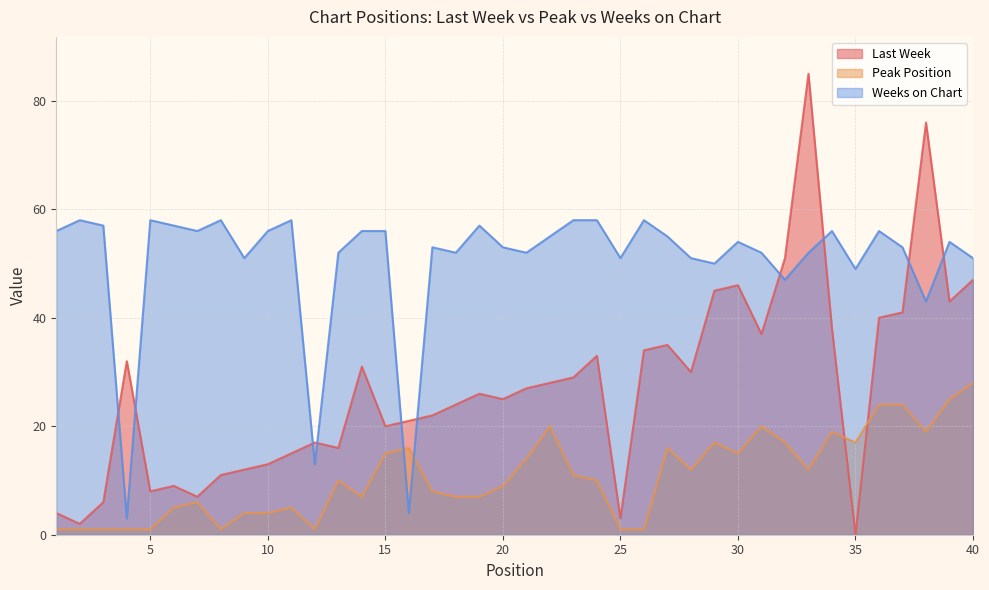

At which label does Last Week reach its minimum?

35